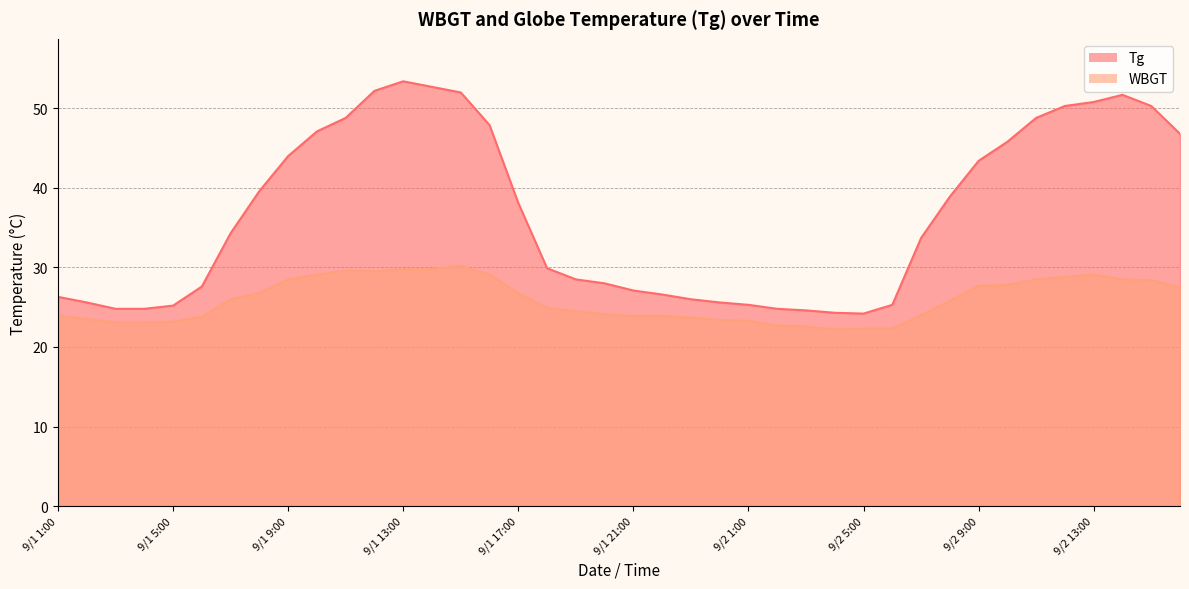

True or false: Tg and WBGT intersect in this chart.

False